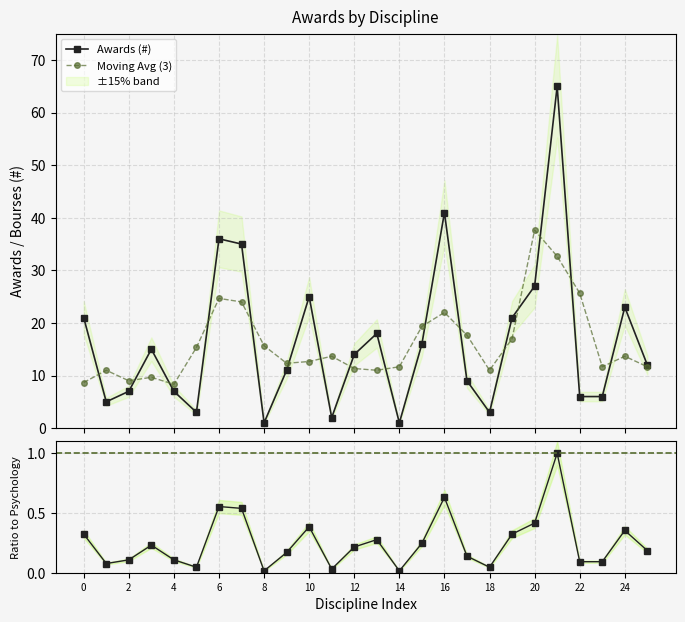

Reading right to left, what are all the values shown in this chart?

Awards (#): 12.0	23.0	6.0	6.0	65.0	27.0	21.0	3.0	9.0	41.0	16.0	1.0	18.0	14.0	2.0	25.0	11.0	1.0	35.0	36.0	3.0	7.0	15.0	7.0	5.0	21.0
Moving Avg (3): 11.7	13.7	11.7	25.7	32.7	37.7	17.0	11.0	17.7	22.0	19.3	11.7	11.0	11.3	13.7	12.7	12.3	15.7	24.0	24.7	15.3	8.3	9.7	9.0	11.0	8.7
Ratio to Psychology: 0.2	0.4	0.1	0.1	1.0	0.4	0.3	0.0	0.1	0.6	0.2	0.0	0.3	0.2	0.0	0.4	0.2	0.0	0.5	0.6	0.0	0.1	0.2	0.1	0.1	0.3